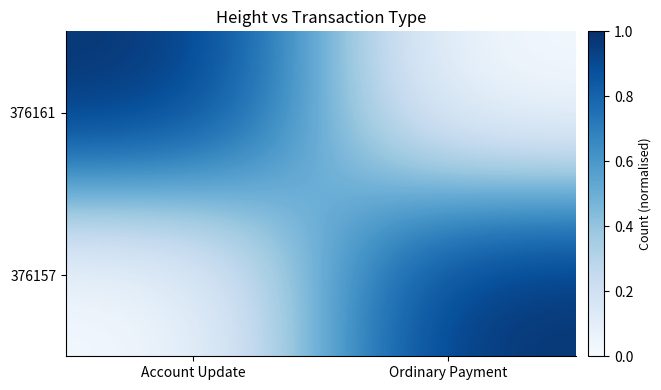

Which series changed the most between Account Update and Ordinary Payment?

376161